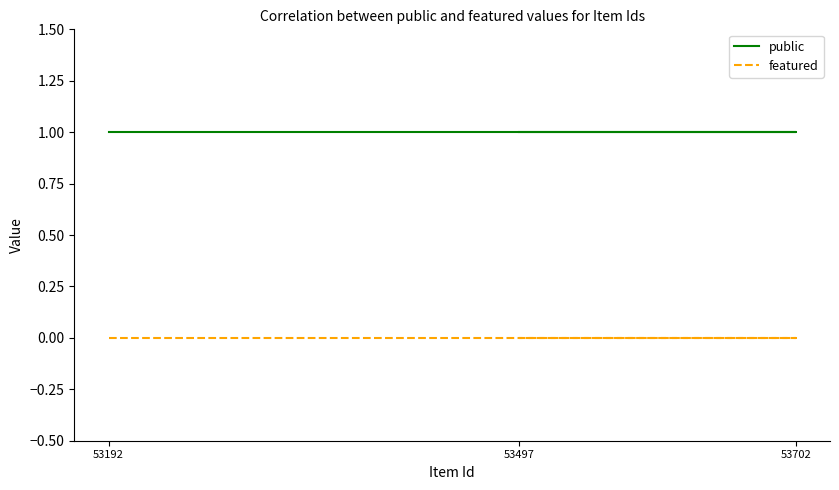

At which label is public closest to 1?

53192